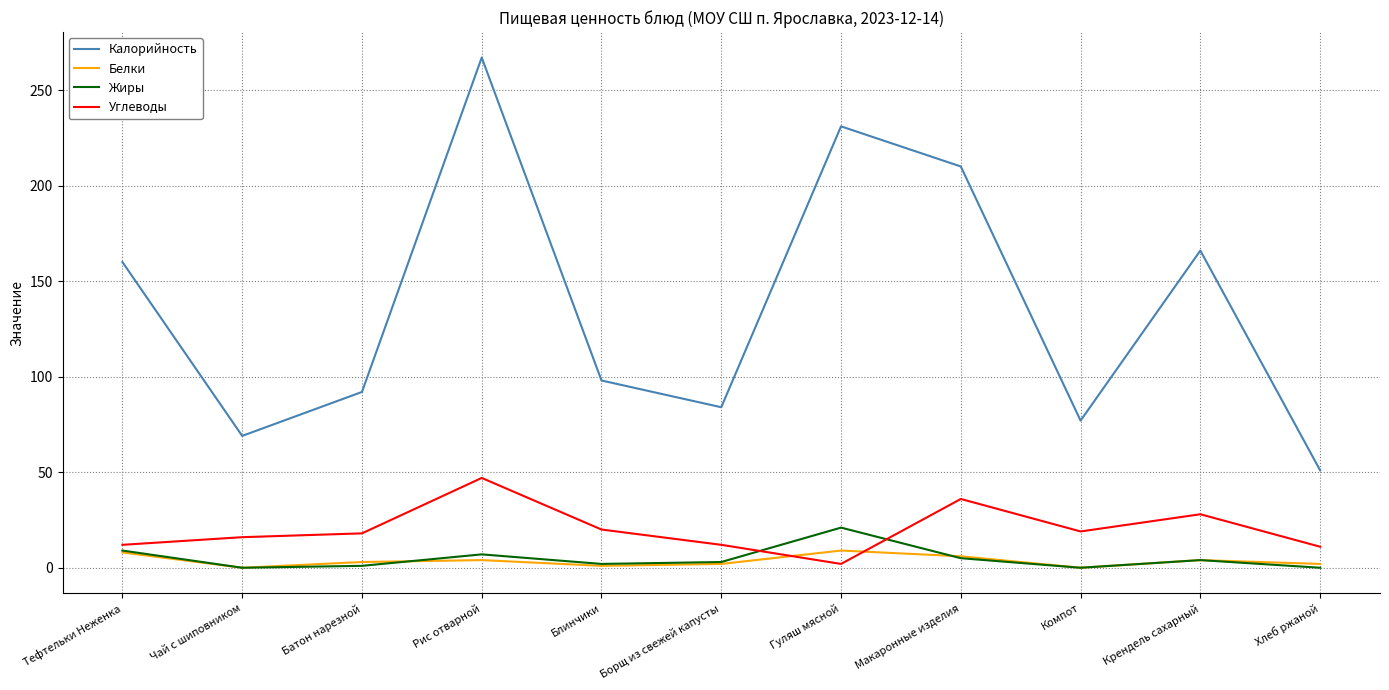

Is the value of Белки at Тефтельки Неженка greater than the value of Калорийность at Батон нарезной?

No